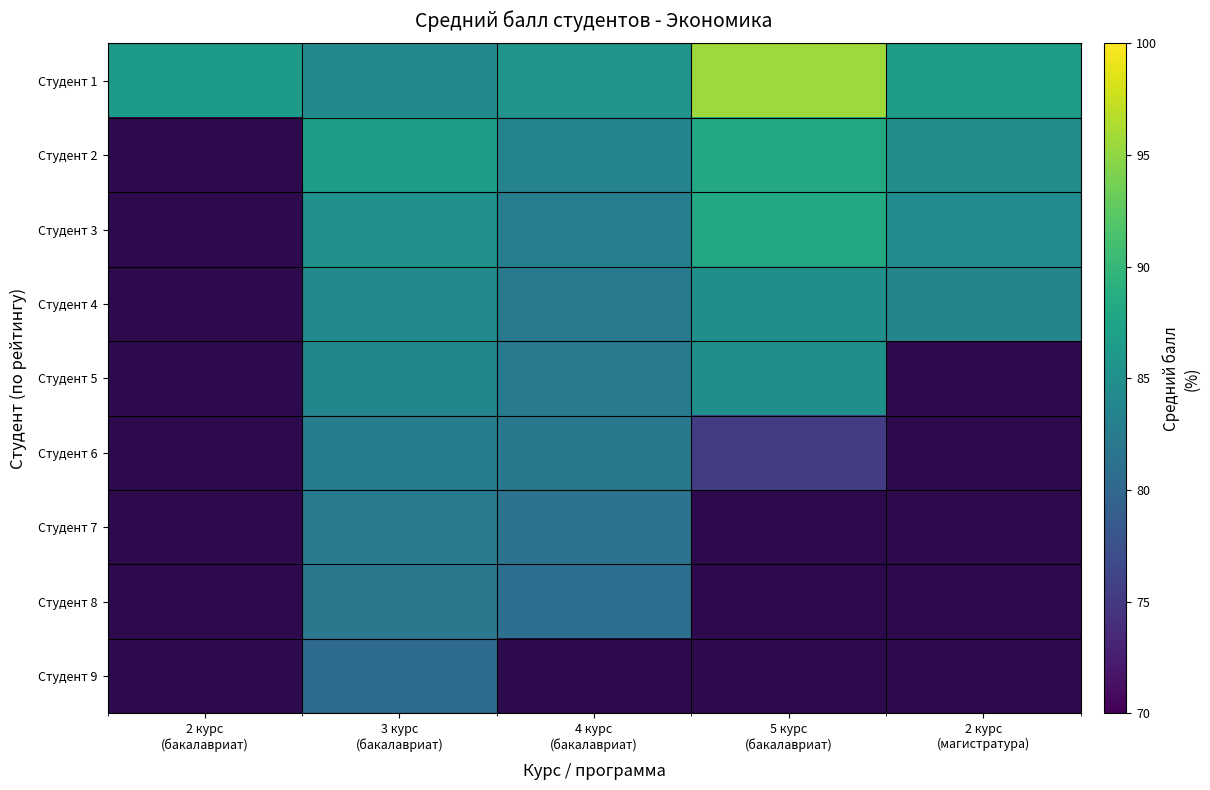

Which series has the widest spread of values?

Студент 1